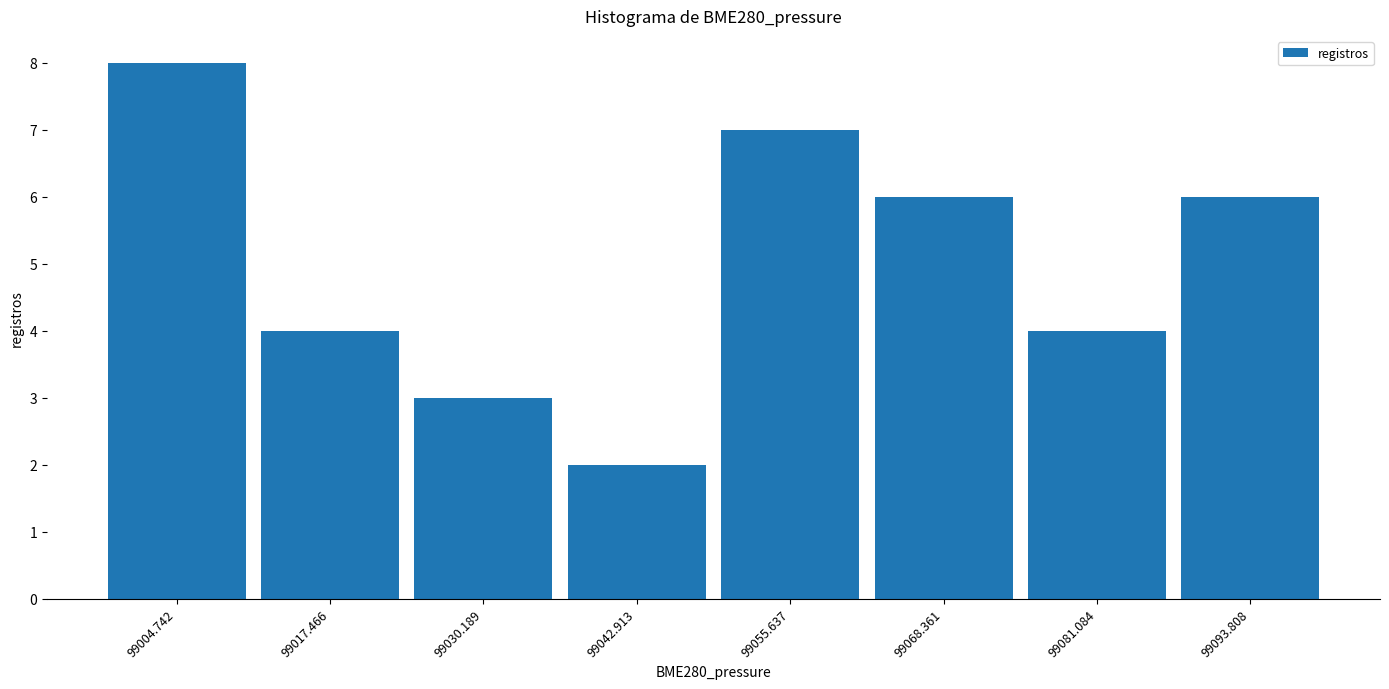

Reading left to right, transcribe this chart: for each bar, give the range it covers on the x-axis and its height. Neither the bar edges nor the heights are printed on the chart, so give them approximately, as read against the axes.

98998 to 99012: 8
99012 to 99024: 4
99024 to 99036: 3
99036 to 99050: 2
99050 to 99062: 7
99062 to 99074: 6
99074 to 99088: 4
99088 to 99100: 6